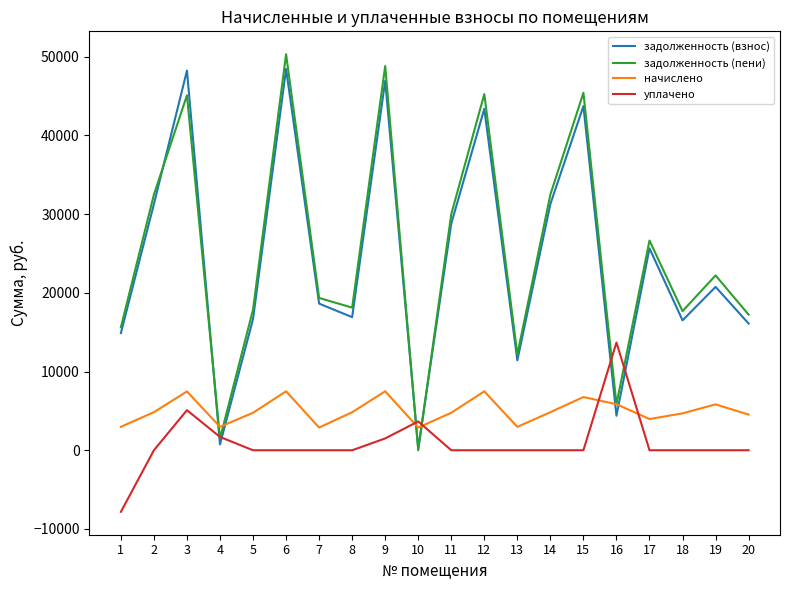

Is the value of уплачено at 2 greater than the value of задолженность (взнос) at 13?

No